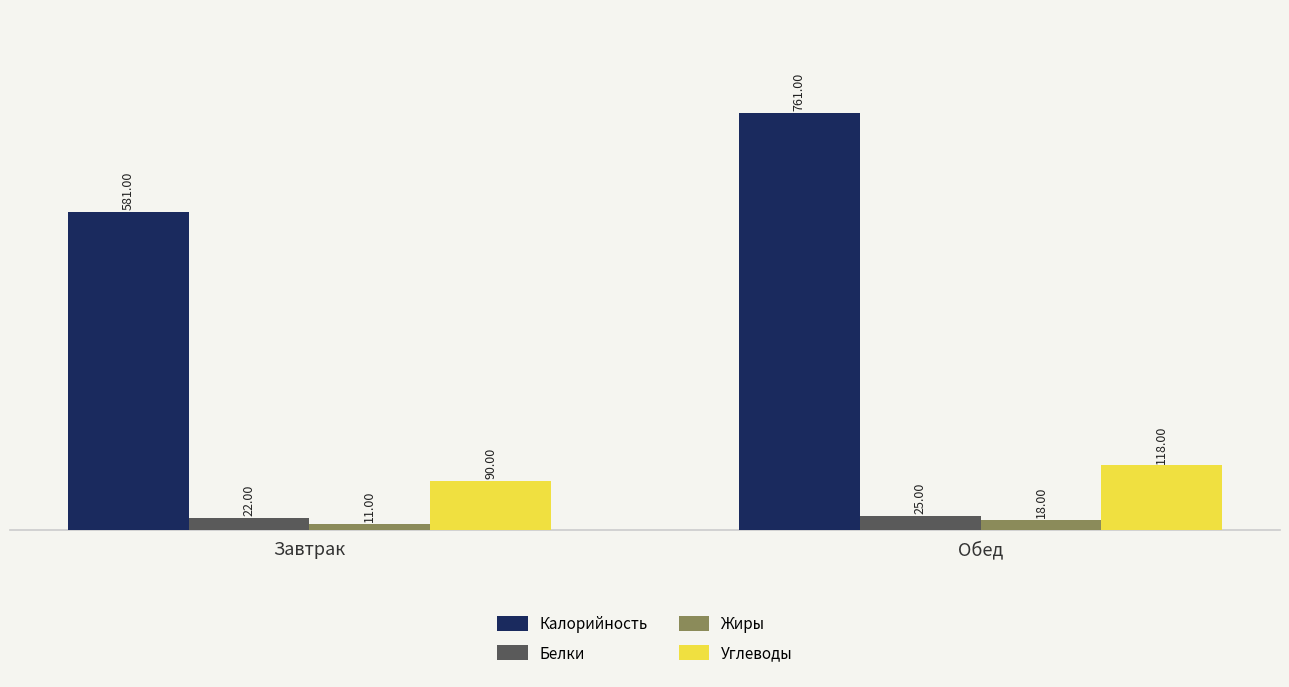

Which series changed the most between Завтрак and Обед?

Калорийность